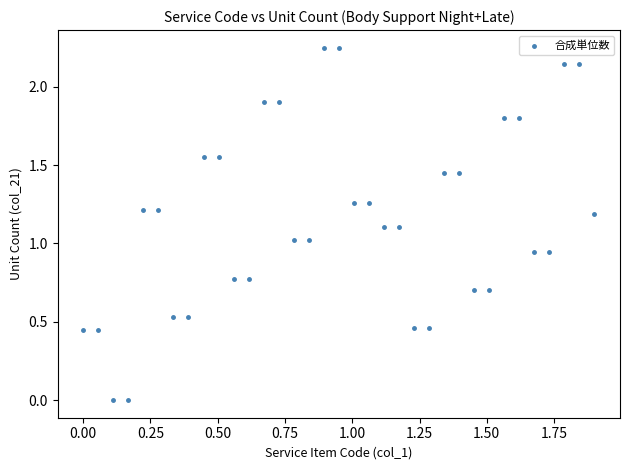

What is the range of X values (max minus min)?

1.9